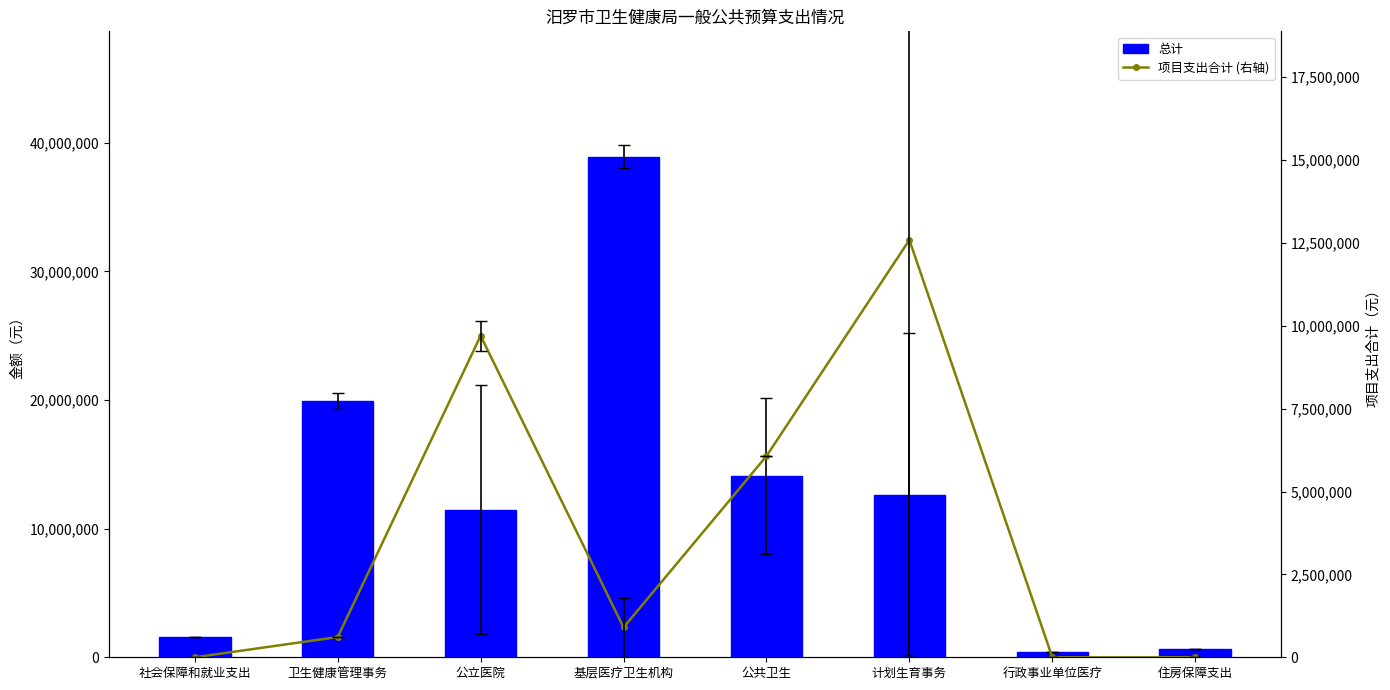

Reading left to right, extract all data points from this chart.

总计: 社会保障和就业支出=1571709	卫生健康管理事务=19907837	公立医院=11477000	基层医疗卫生机构=38933101	公共卫生=14086748	计划生育事务=12590000	行政事业单位医疗=405823	住房保障支出=649315
项目支出合计 (右轴): 社会保障和就业支出=0	卫生健康管理事务=610000	公立医院=9700000	基层医疗卫生机构=900000	公共卫生=6070000	计划生育事务=12590000	行政事业单位医疗=0	住房保障支出=0